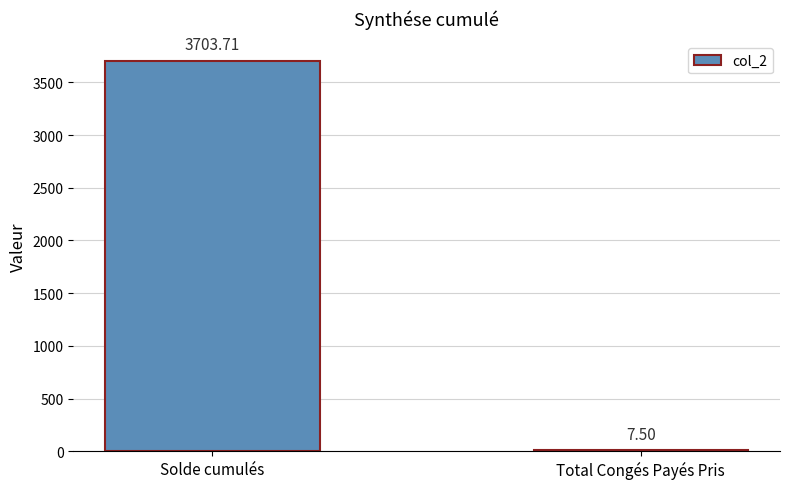

Is it true that the value at Solde cumulés is 3703.7?

True